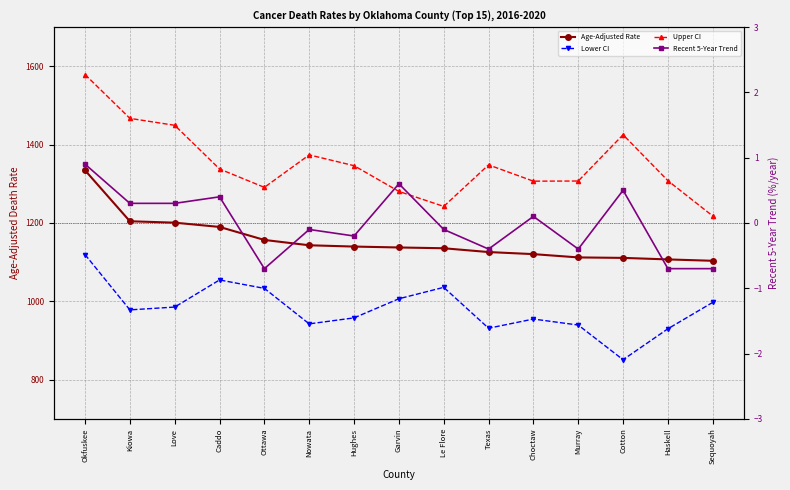

What is the difference between the Age-Adjusted Rate values at Murray and Choctaw?

8.4